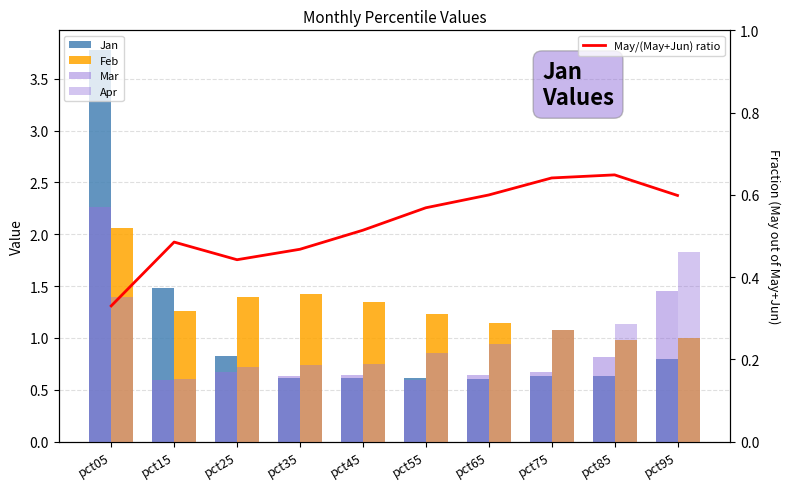

The Apr series shows 0.9 at pct65. True or false?

True